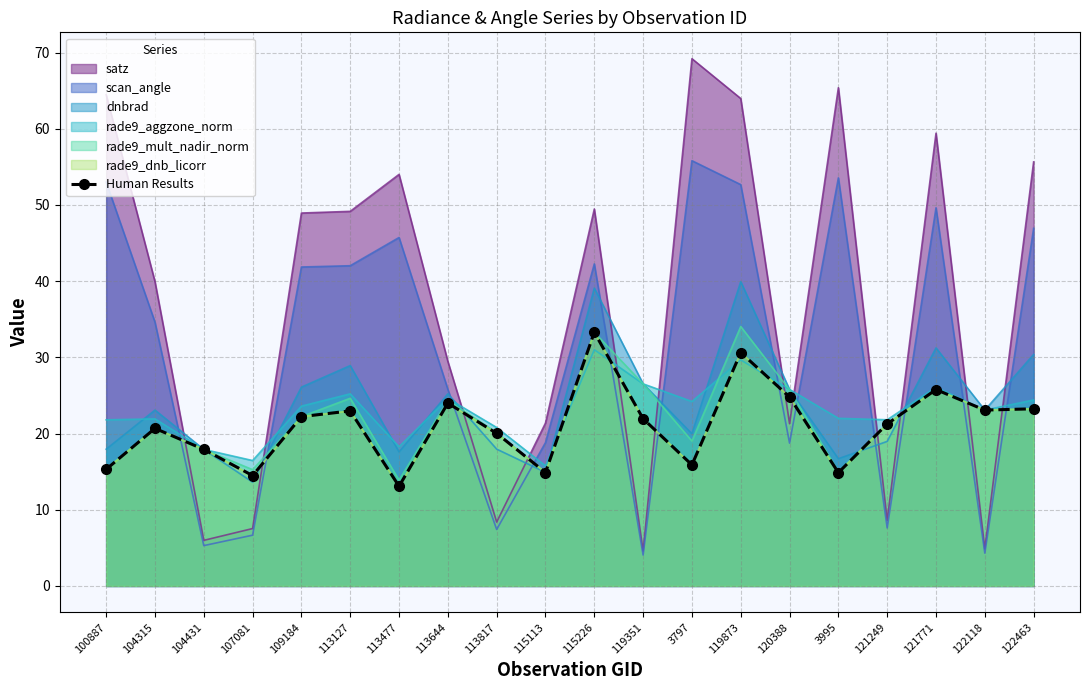

Reading left to right, what are all the values shown in this chart?

100887=15.3	104315=20.7	104431=17.9	107081=14.5	109184=22.2	113127=23.0	113477=13.1	113644=24.0	113817=20.0	115113=14.9	115226=33.3	119351=21.9	3797=15.9	119873=30.6	120388=24.8	3995=14.9	121249=21.3	121771=25.8	122118=23.1	122463=23.3